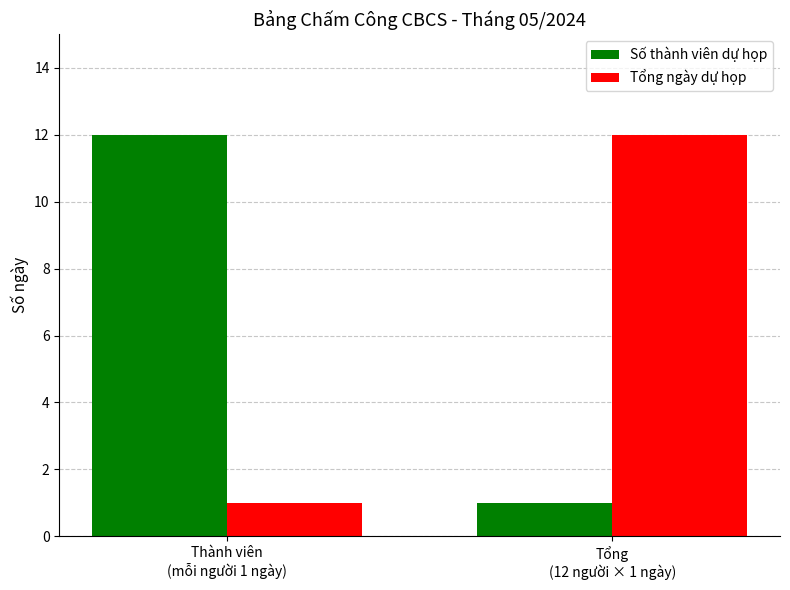

The Tổng ngày dự họp series shows 12 at Tổng
(12 người × 1 ngày). True or false?

True